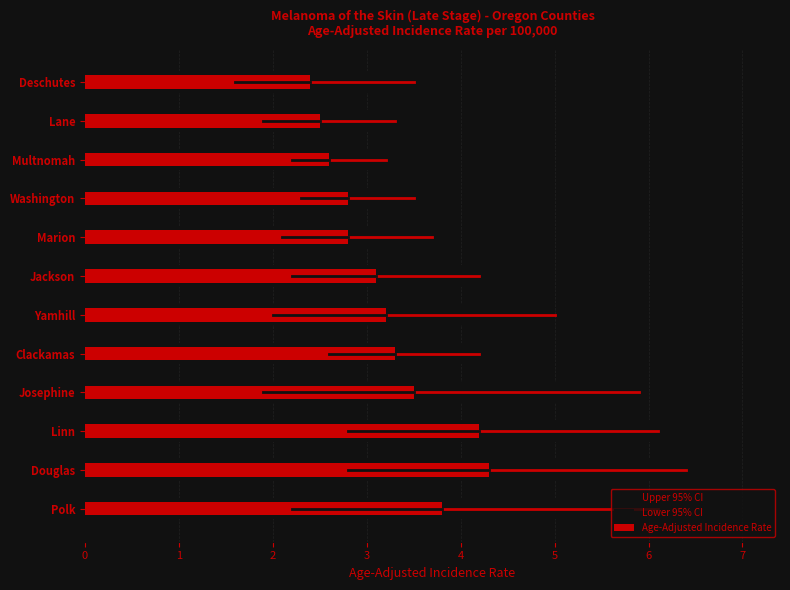

List the labels in order of Lower 95% CI value, smallest first.

Deschutes, Josephine, Lane, Yamhill, Marion, Polk, Jackson, Multnomah, Washington, Clackamas, Douglas, Linn